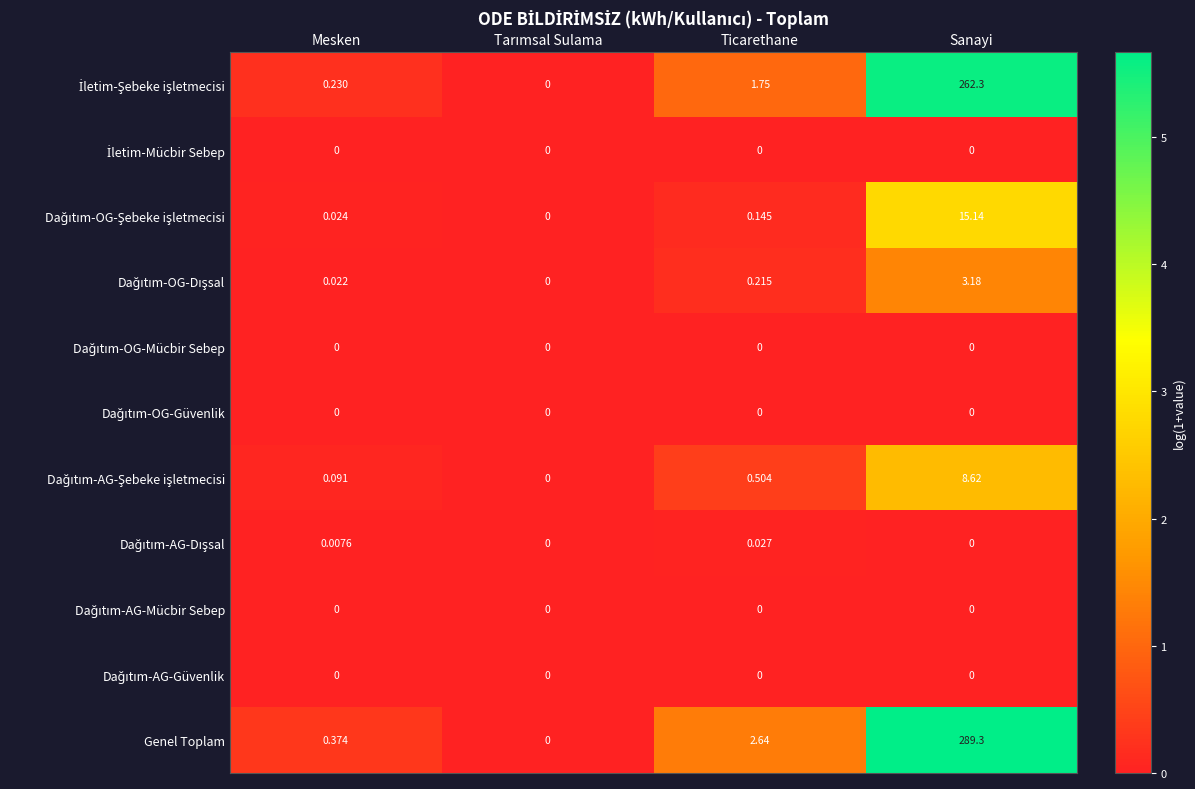

Which series has the largest range (max minus min)?

Genel Toplam